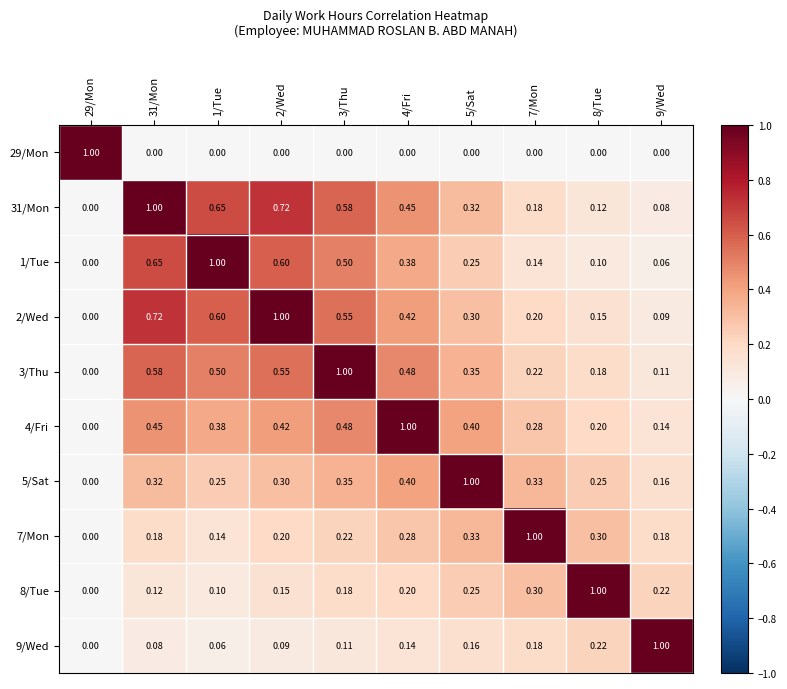

Is the value of 1/Tue at 8/Tue greater than the value of 7/Mon at 1/Tue?

No